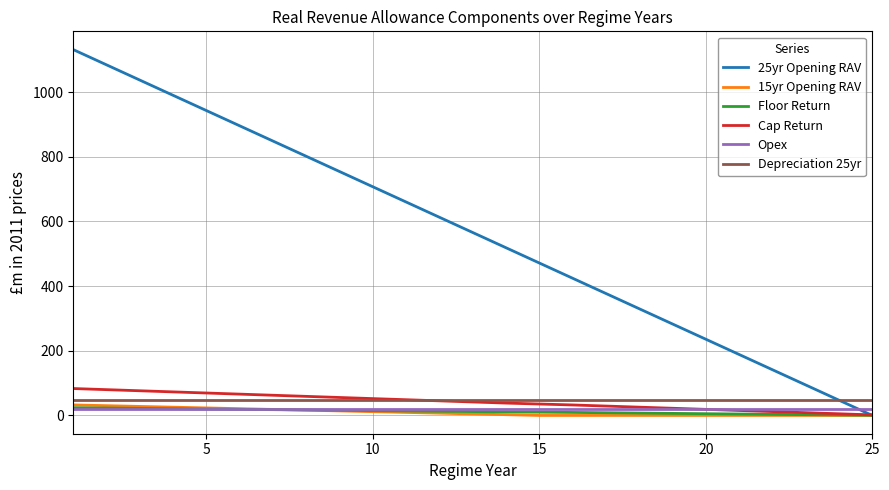

What is the highest value of the Depreciation 25yr series?

47.1